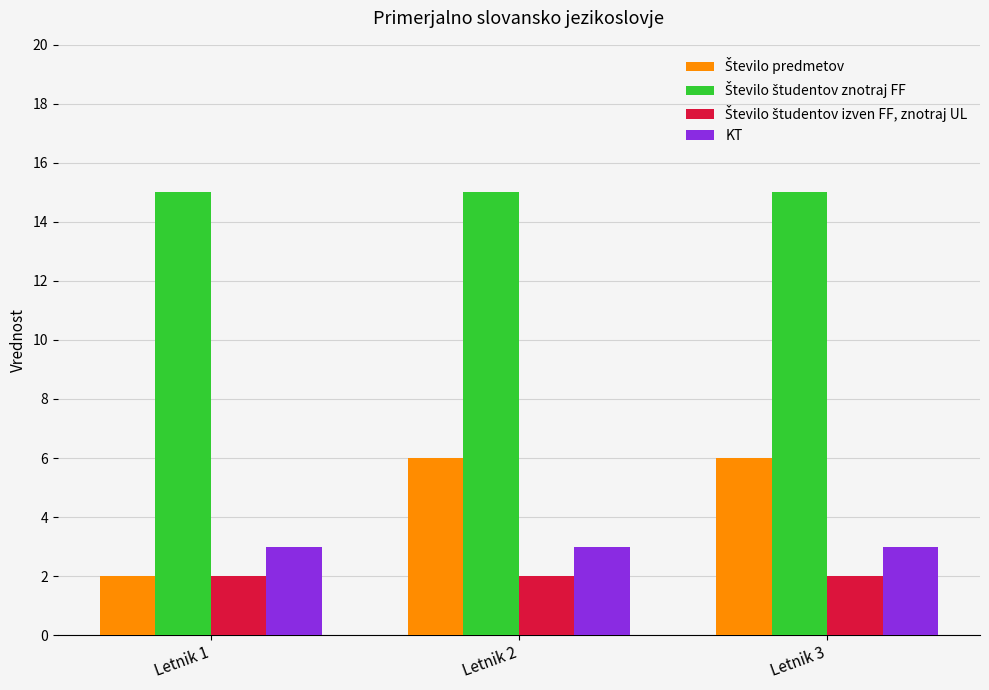

What is the highest value of the KT series?

3